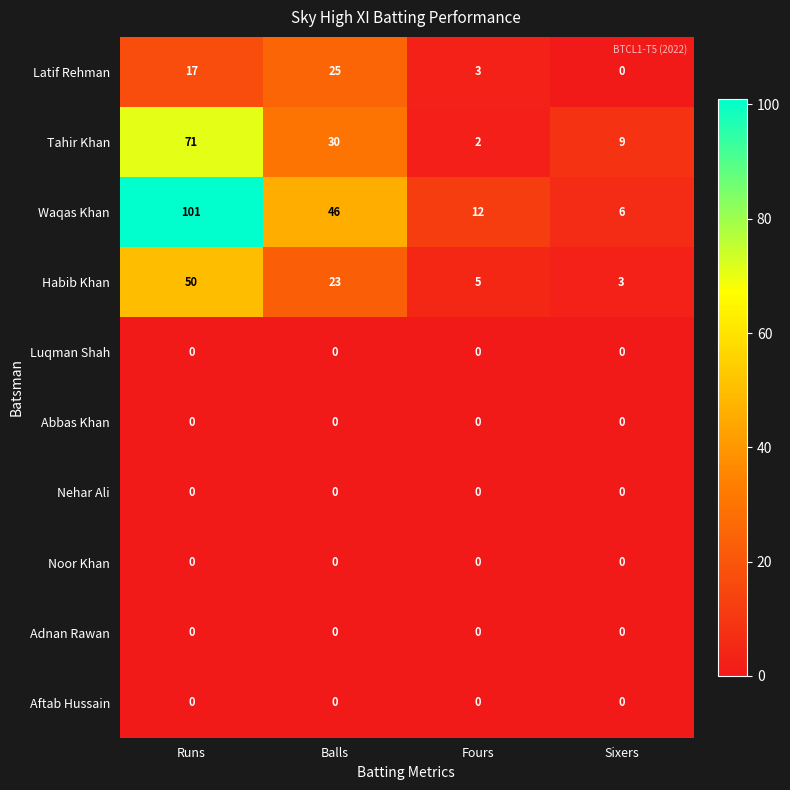

Count the number of categories in the chart.

4